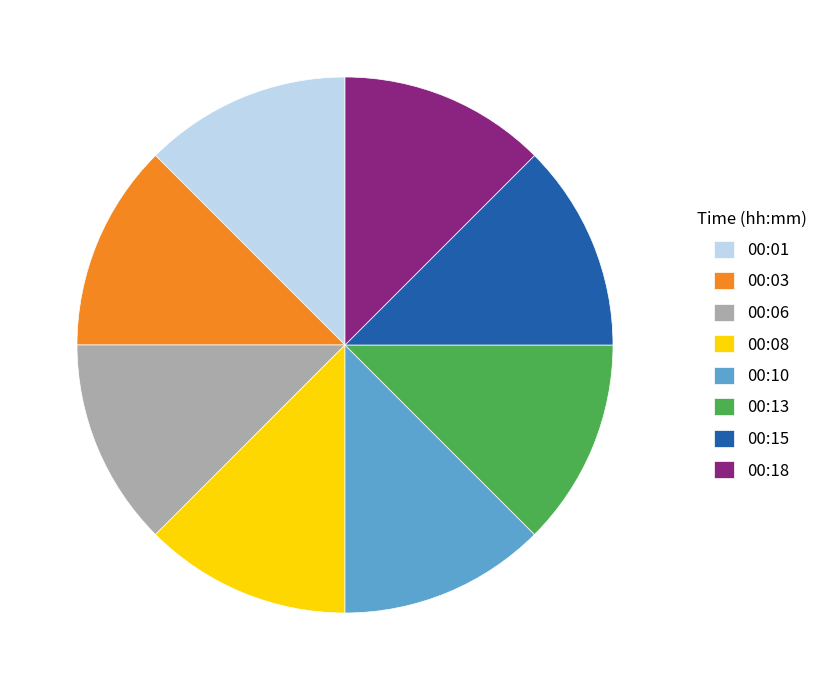

How many segments does this pie chart have?

8